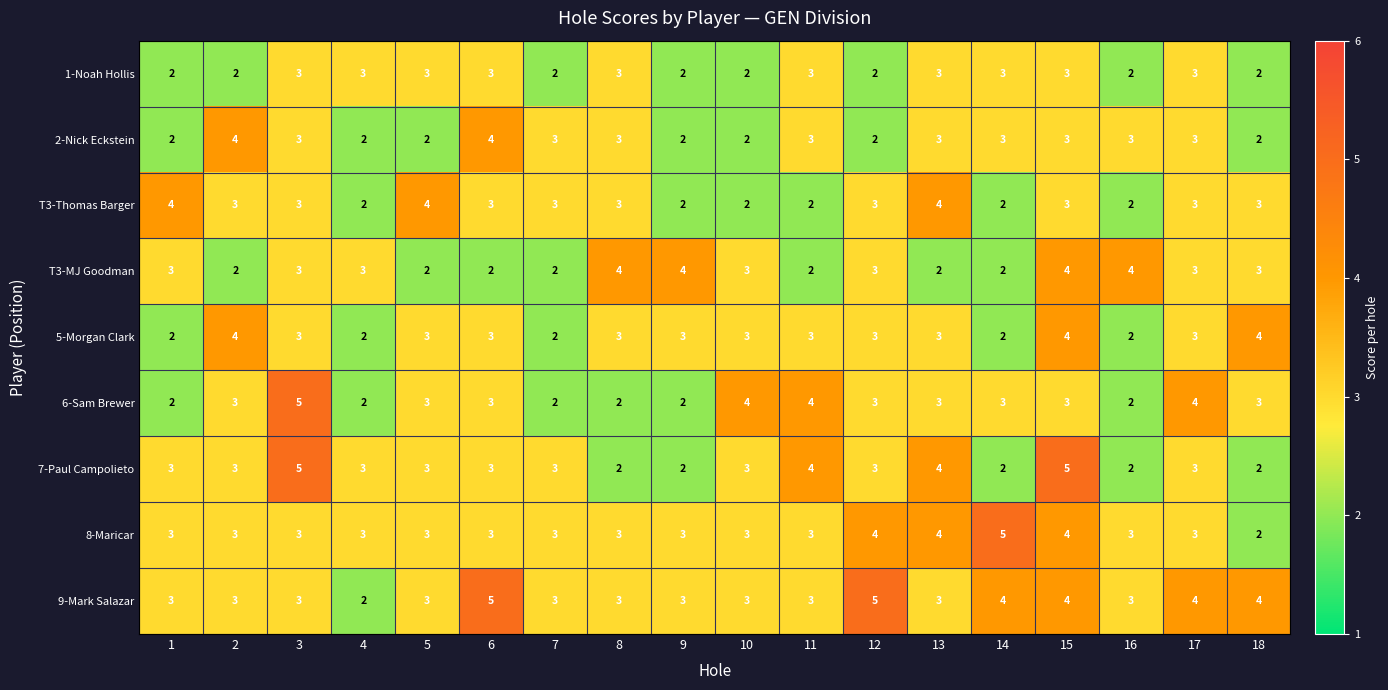

The 8-Maricar series shows 3 at 6. True or false?

True